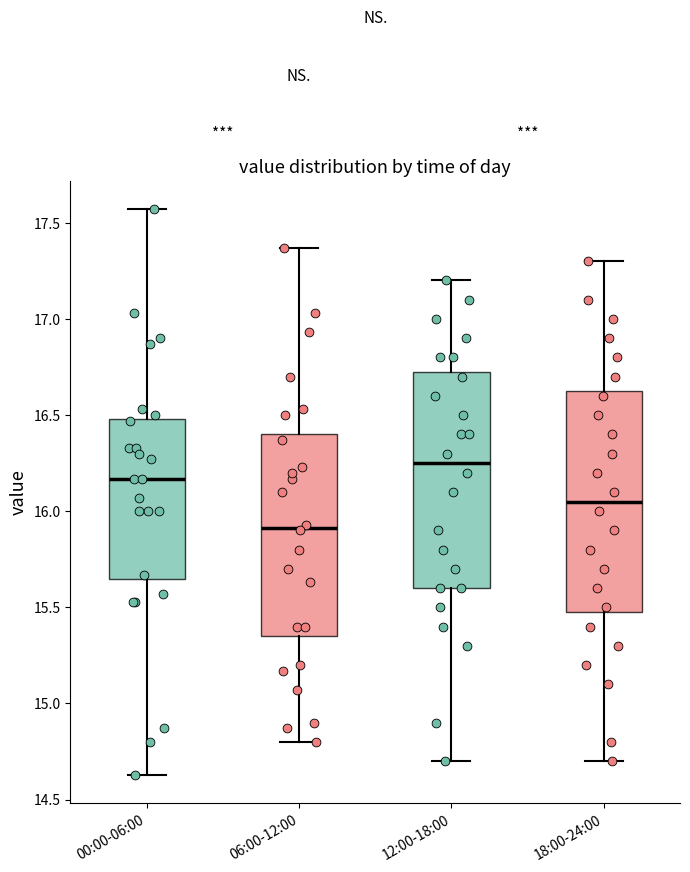

Reading left to right, transcribe this box plot: for each box, give where its median line is, the range the box spans, and where its two whiskers end, as read against the y-axis. The values are not printed on the chart, so give them approximately, as read against the axis.

00:00-06:00: median 16.15, box 15.65 to 16.50, whiskers 14.65 to 17.55
06:00-12:00: median 15.90, box 15.35 to 16.40, whiskers 14.80 to 17.35
12:00-18:00: median 16.25, box 15.60 to 16.75, whiskers 14.70 to 17.20
18:00-24:00: median 16.05, box 15.50 to 16.65, whiskers 14.70 to 17.30